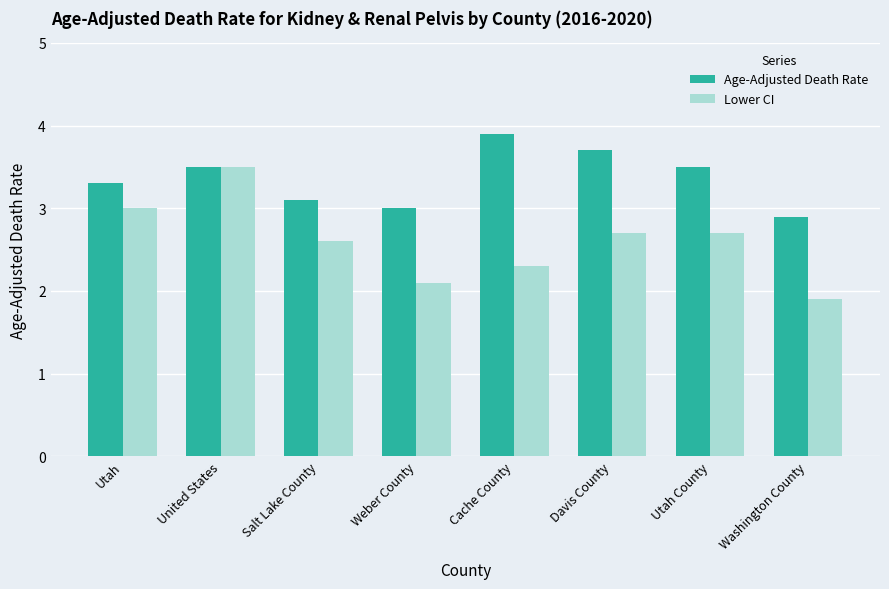

What is the approximate value of Age-Adjusted Death Rate at Davis County?

3.7